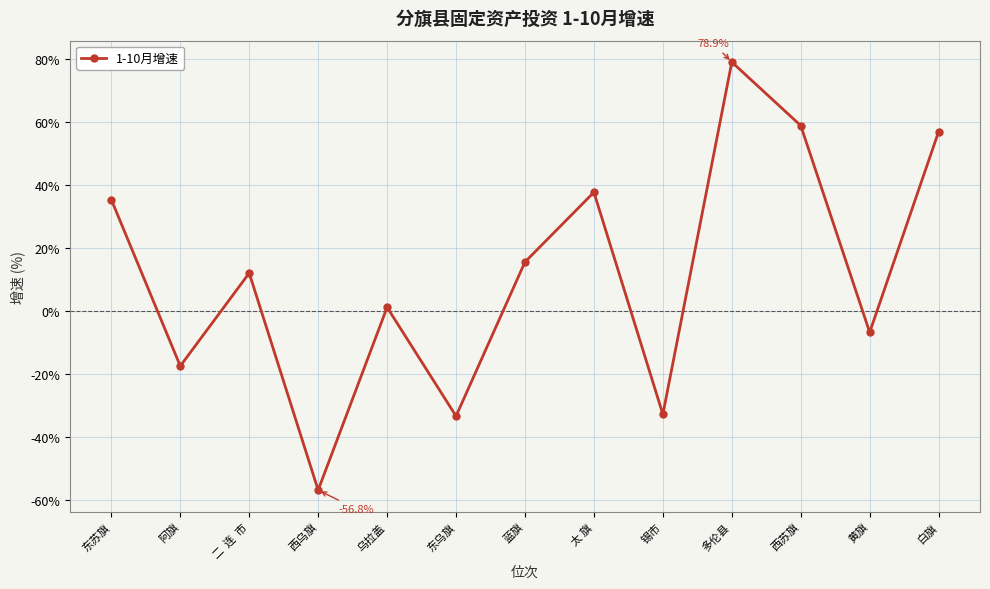

How many negative values are there?

5